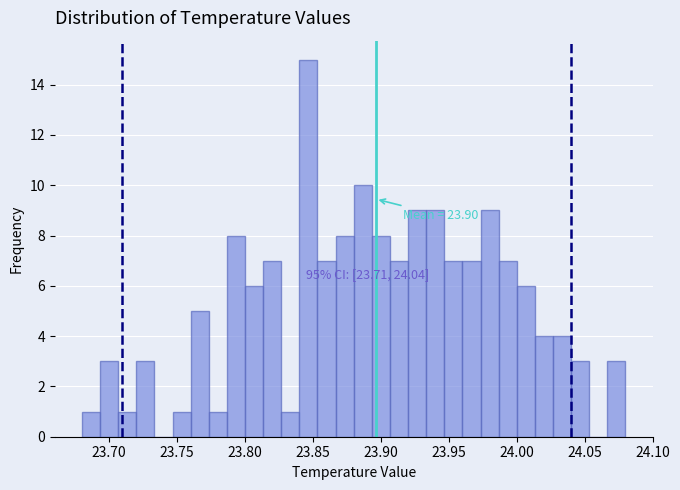

Around what value on the x-axis is the tallest bar? Give the approximate position of its centre, as read against the axis.

23.845